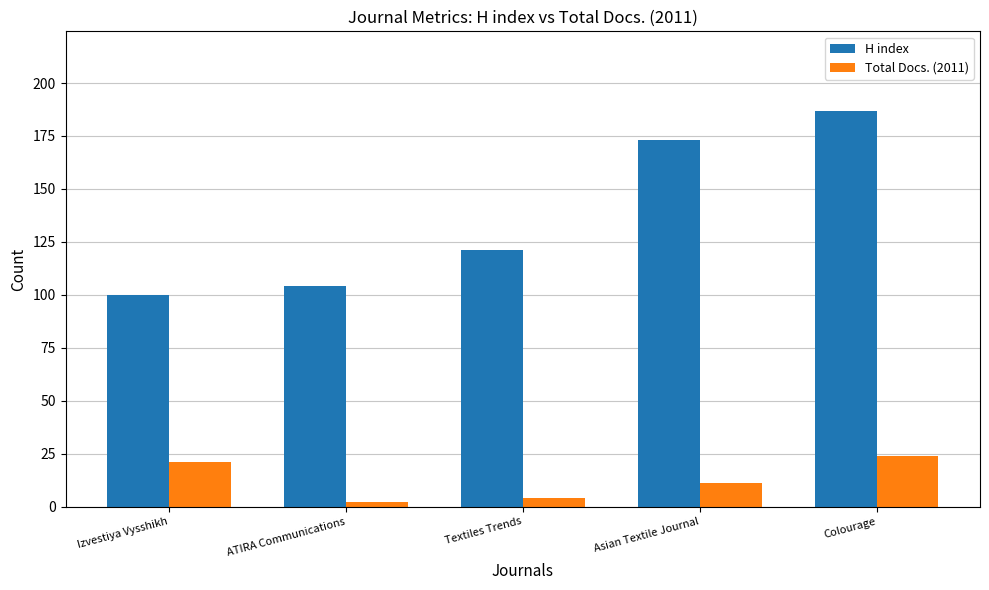

What position from the left is ATIRA Communications?

2